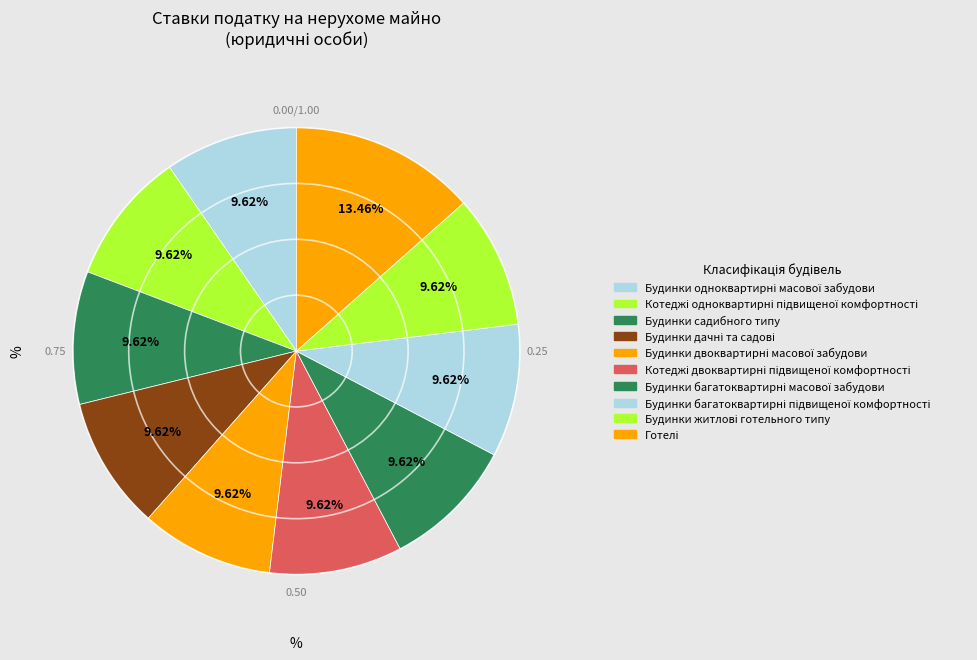

Is there any slice that represents more than half of the pie?

No